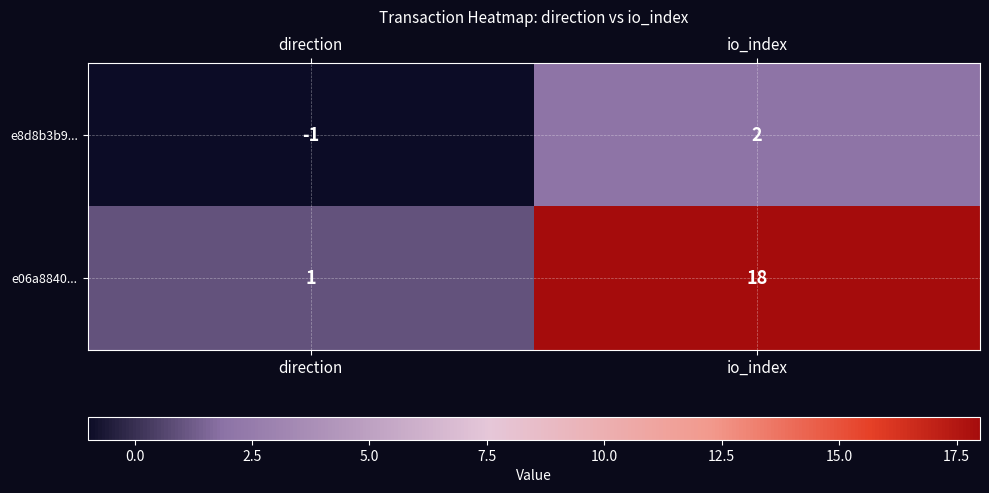

Where is e8d8b3b9... nearest to the value 0?

direction